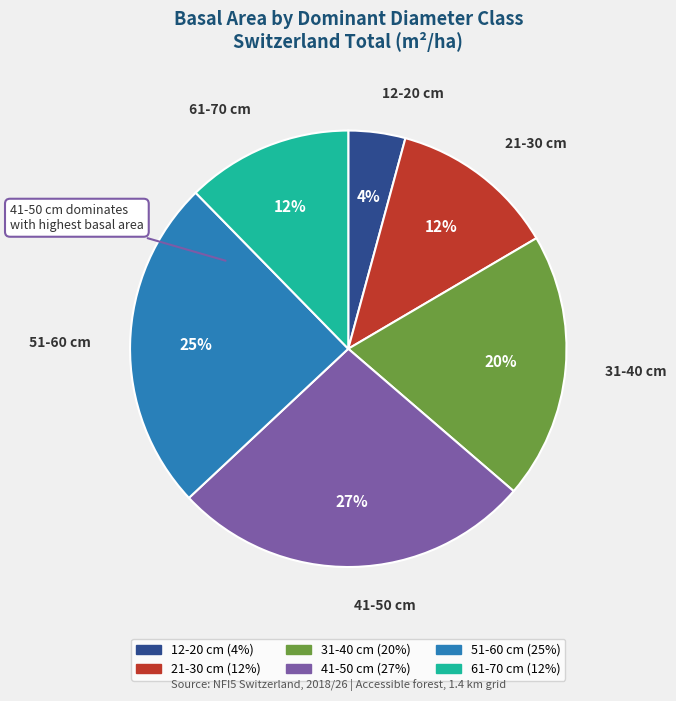

Count the number of slices in the pie.

6